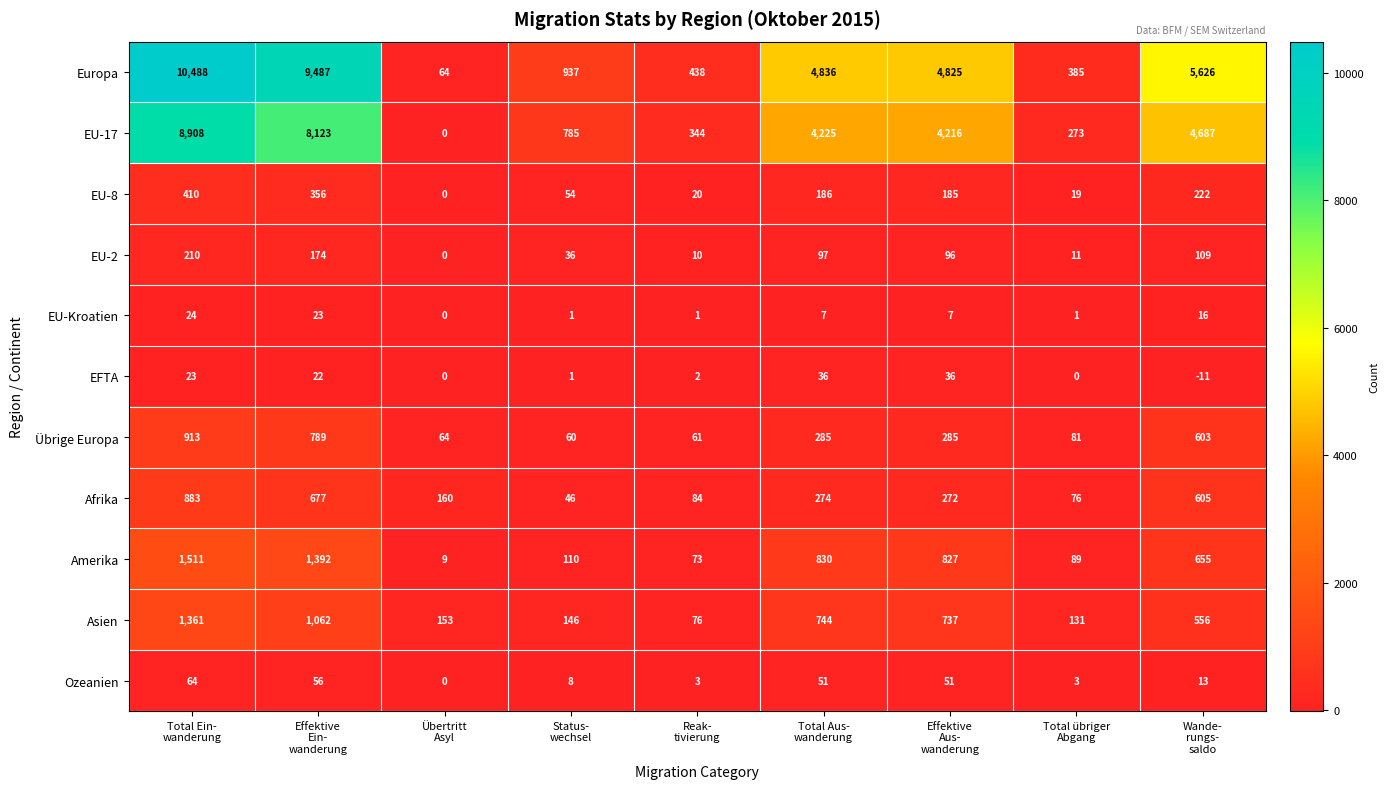

What is the average value of the Afrika series?

342